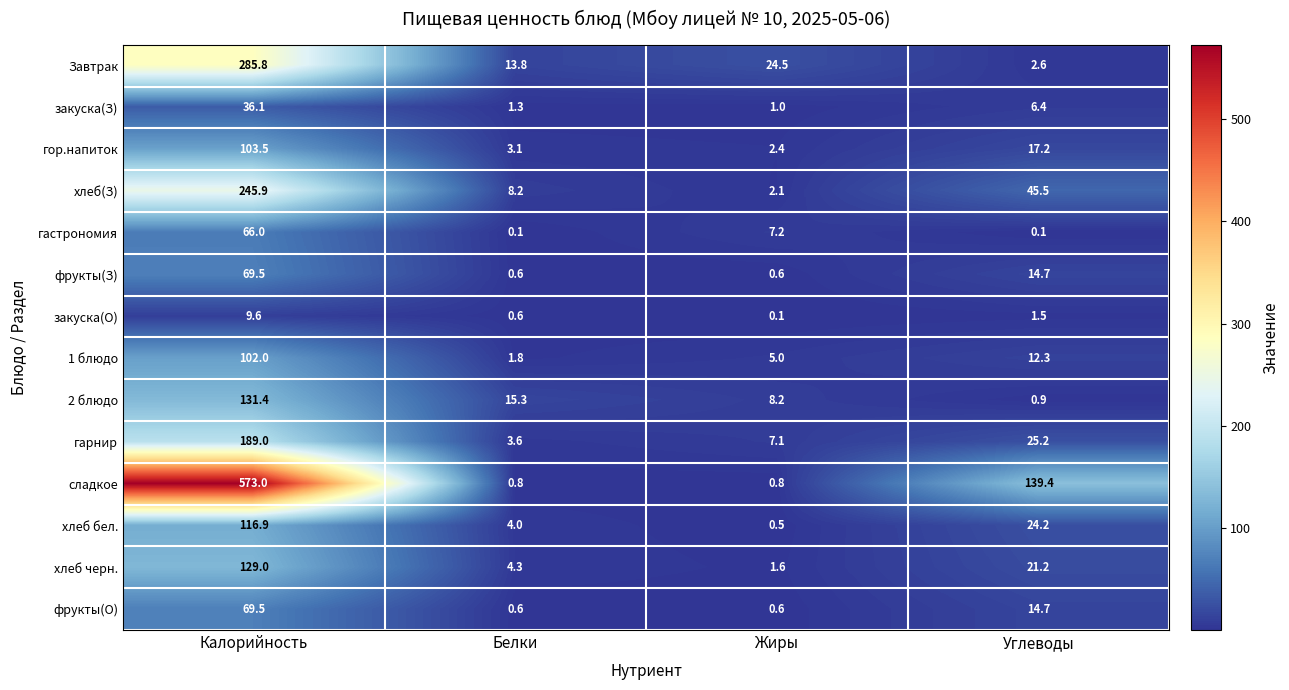

What is the difference between the maximum and second lowest values in the сладкое series?

572.2